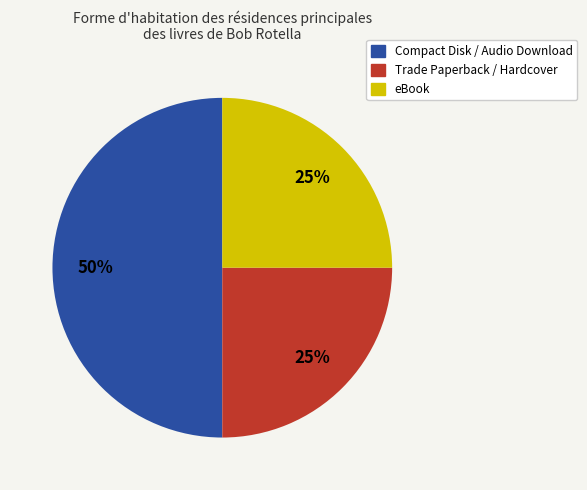

To the nearest percent, what is the difference between the largest and smallest slice percentages?

25%